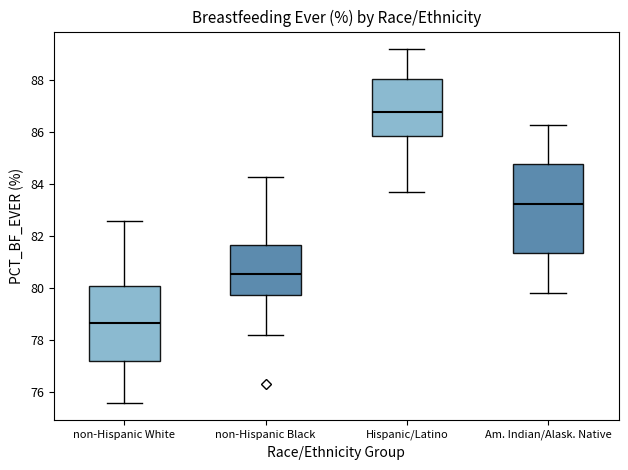

Reading left to right, transcribe this box plot: for each box, give where its median line is, the range the box spans, and where its two whiskers end, as read against the y-axis. The values are not printed on the chart, so give them approximately, as read against the axis.

non-Hispanic White: median 78.6, box 77.2 to 80.2, whiskers 75.6 to 82.6
non-Hispanic Black: median 80.6, box 79.8 to 81.6, whiskers 78.2 to 84.4
Hispanic/Latino: median 86.8, box 85.8 to 88.0, whiskers 83.8 to 89.2
Am. Indian/Alask. Native: median 83.2, box 81.4 to 84.8, whiskers 79.8 to 86.4